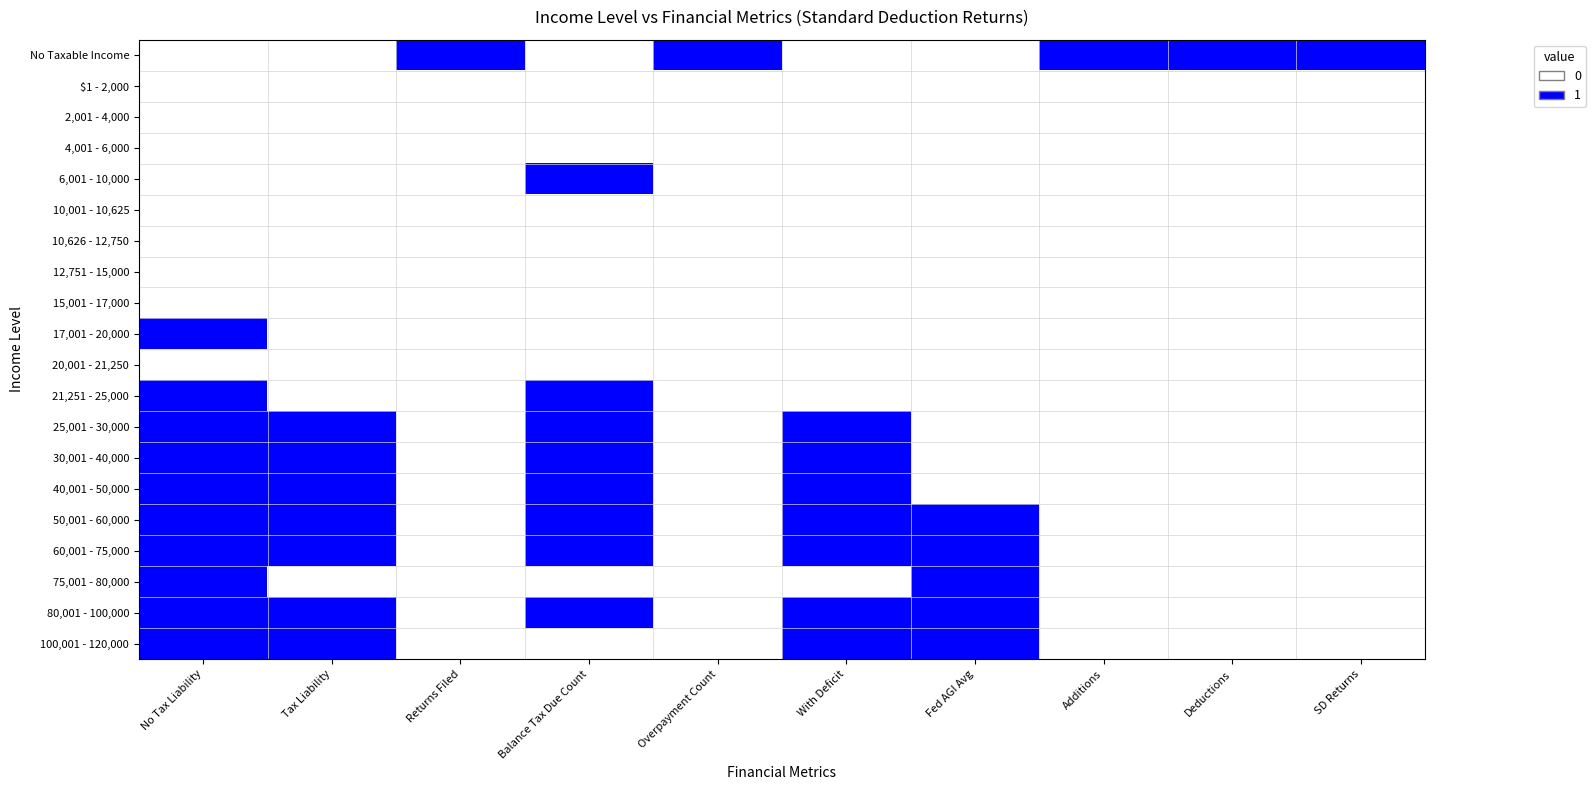

How many series are shown in this chart?

20